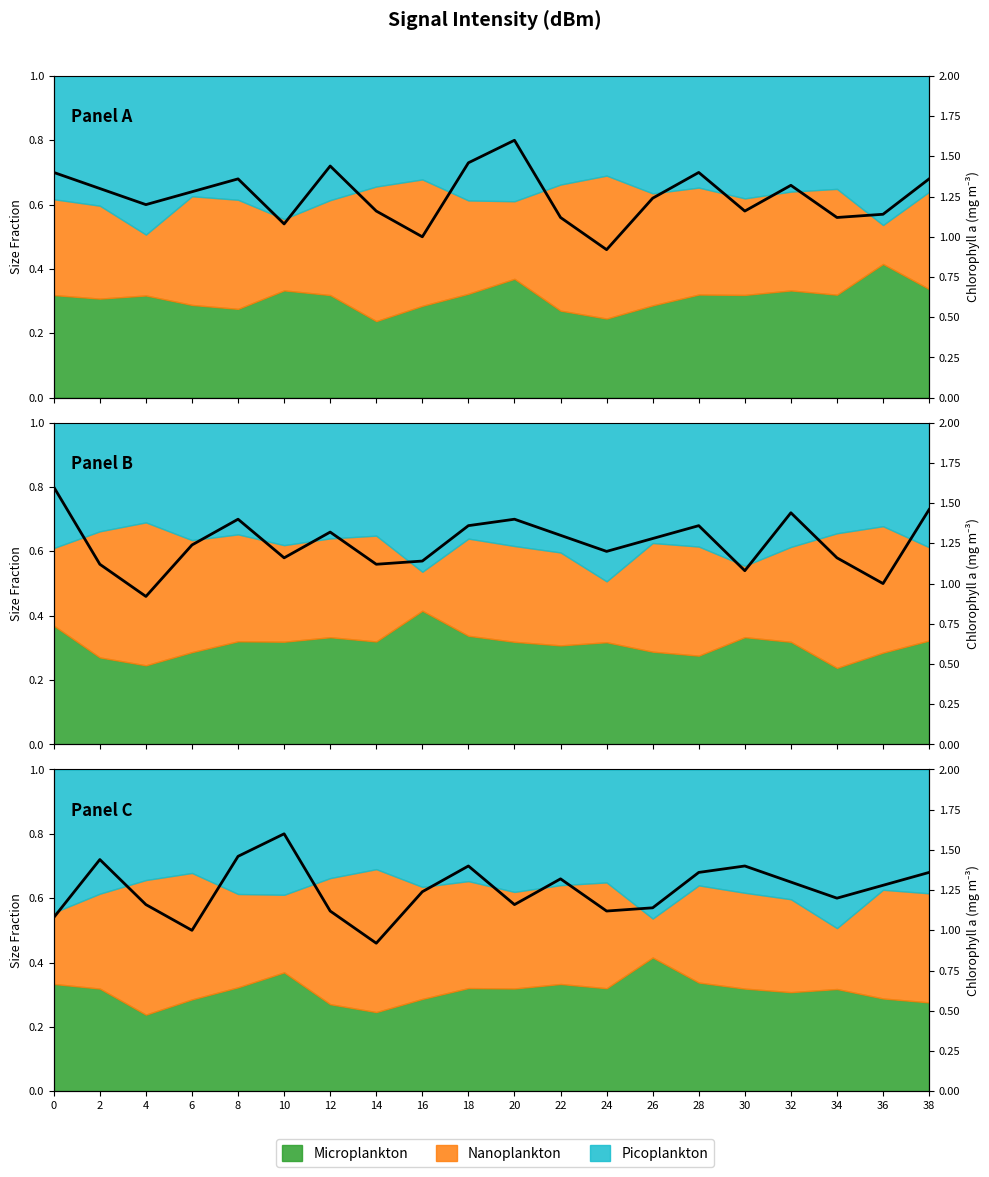

What is the difference between the maximum and minimum values?

0.7